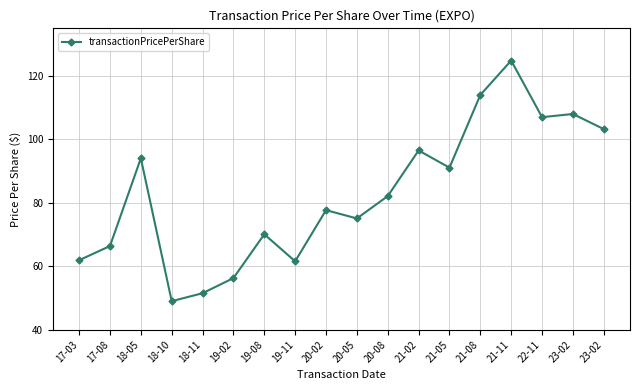

The value at 23-02 is 64.4. True or false?

False